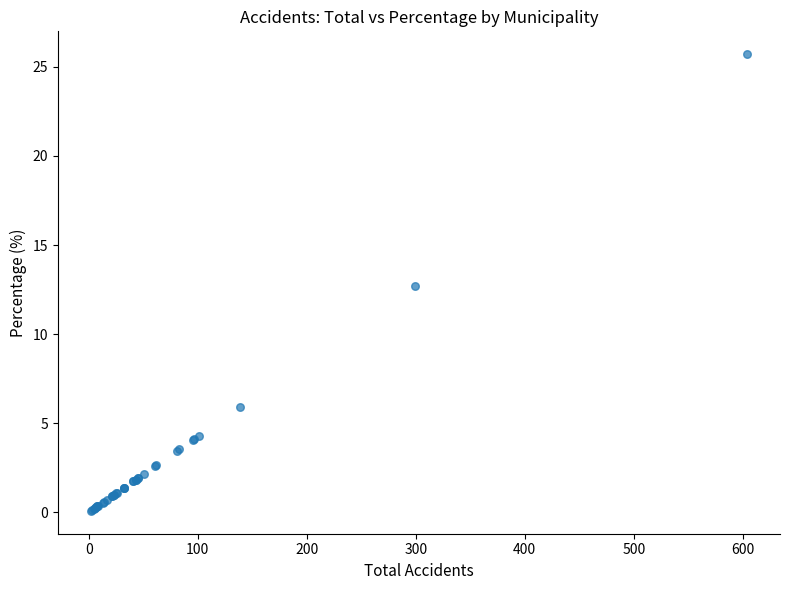

What Y value in the scatter plot is closest to 12?

12.7